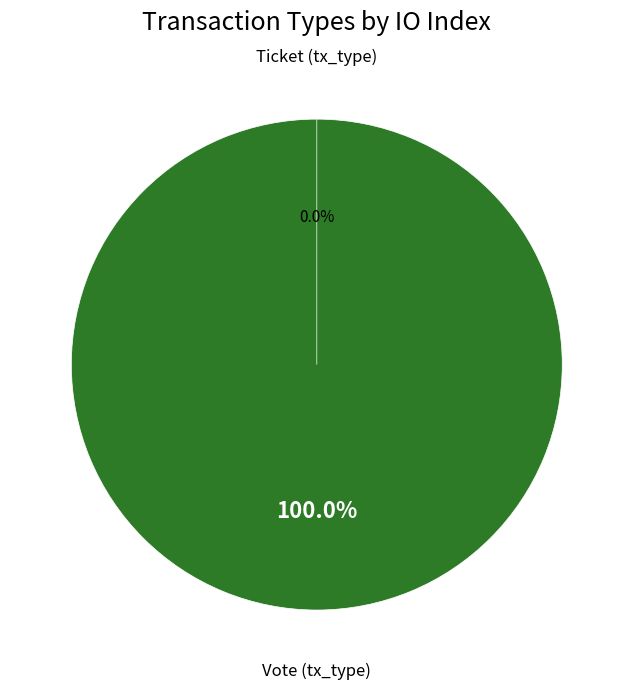

Which category has the smallest portion of the pie?

Ticket (tx_type)